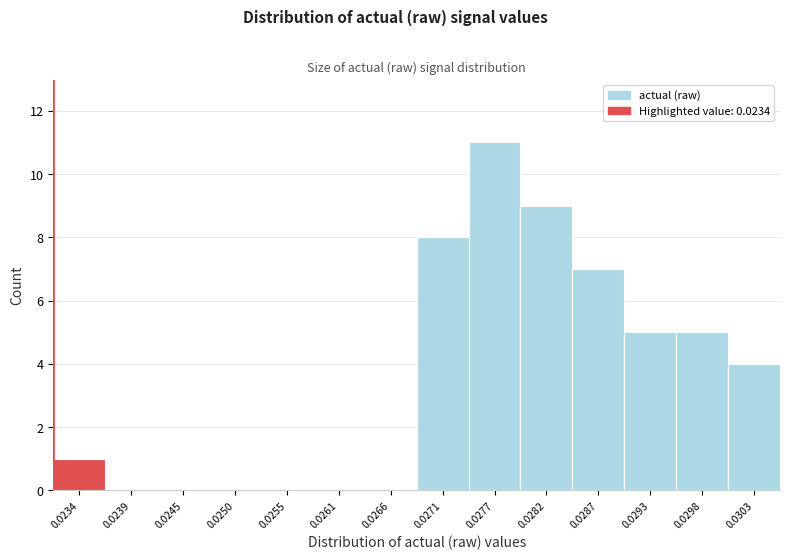

Reading right to left, list all the values displayed in this chart.

0.0303=4	0.0298=5	0.0293=5	0.0287=7	0.0282=9	0.0277=11	0.0271=8	0.0266=0	0.0261=0	0.0255=0	0.0250=0	0.0245=0	0.0239=0	0.0234=1